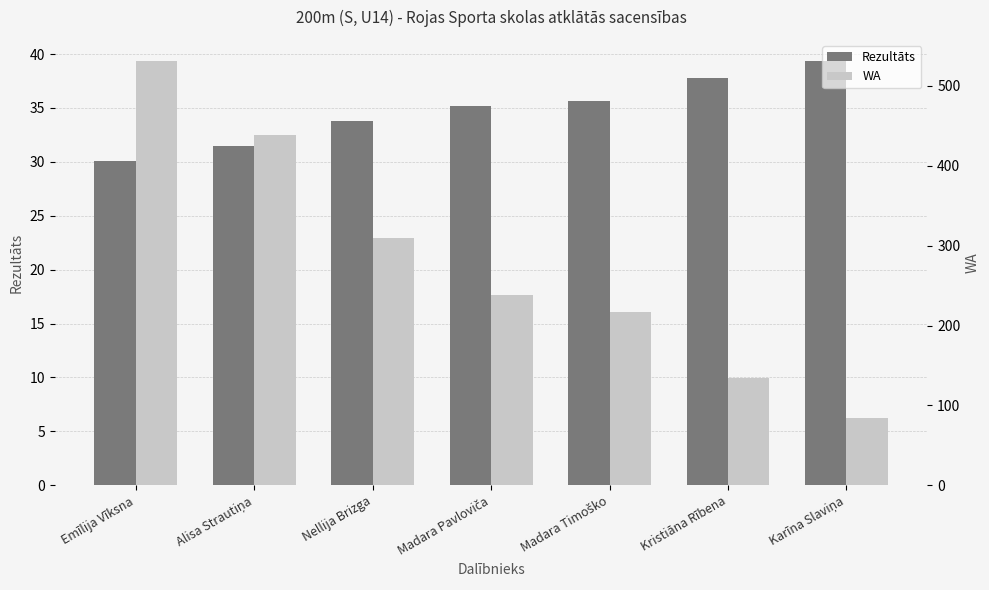

Reading right to left, extract all data points from this chart.

Rezultāts: 39.4	37.8	35.6	35.2	33.8	31.5	30.1
WA: 84.0	134.0	217.0	238.0	309.0	438.0	531.0